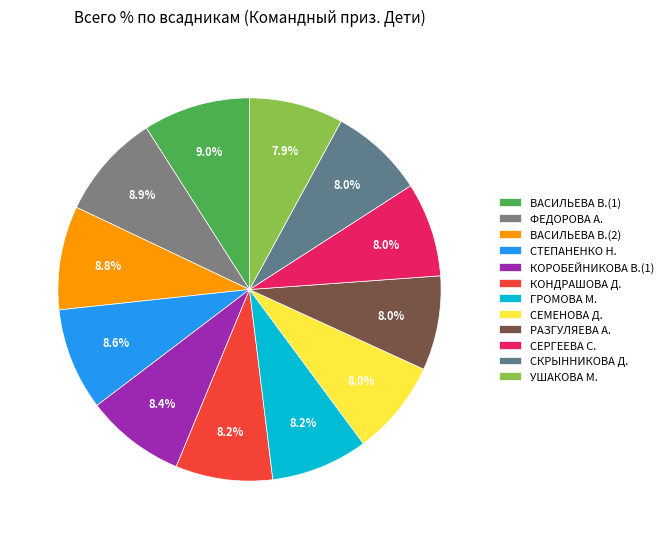

What is the ratio of the value at ГРОМОВА М. to the value at ВАСИЛЬЕВА В.(2)?

0.9